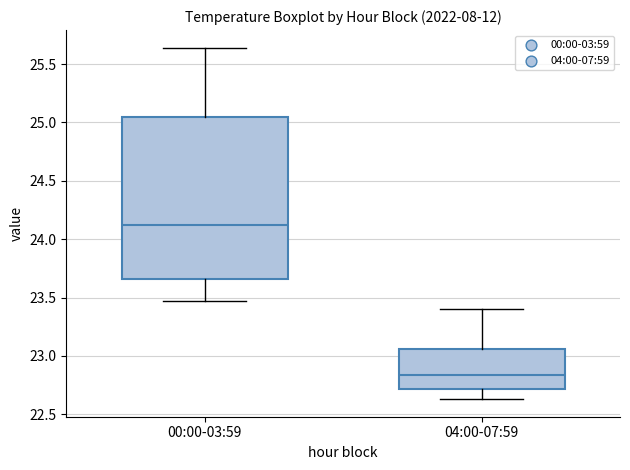

Where is the upper edge of the box for 00:00-03:59 on the y-axis? The values are not printed on the chart, so give them approximately, as read against the axis.

25.05